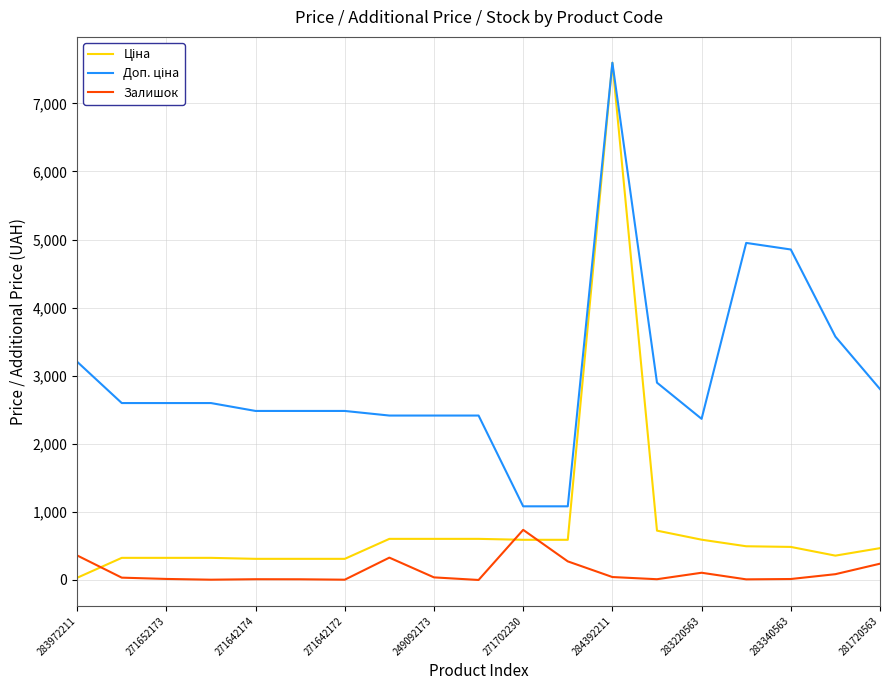

Is this an area chart (filled region under the line)?

No